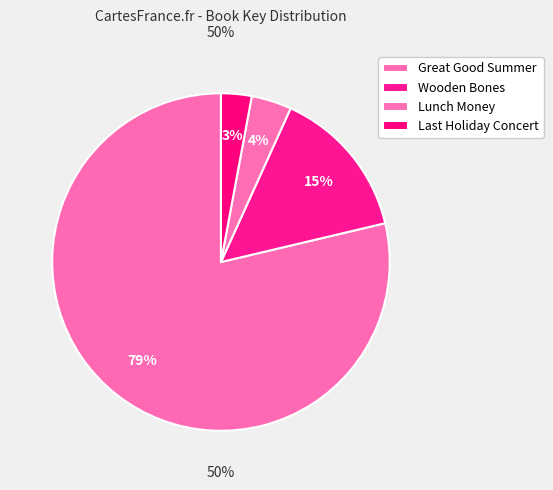

How many slices are in this pie chart?

4